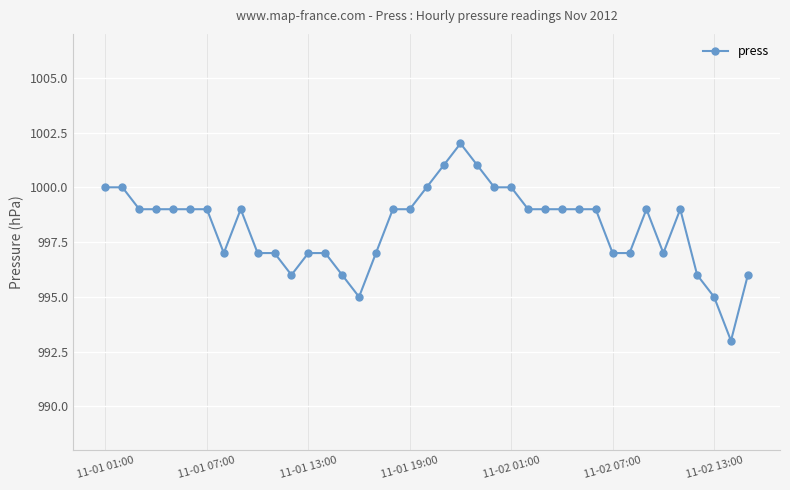

What is the average value?

998